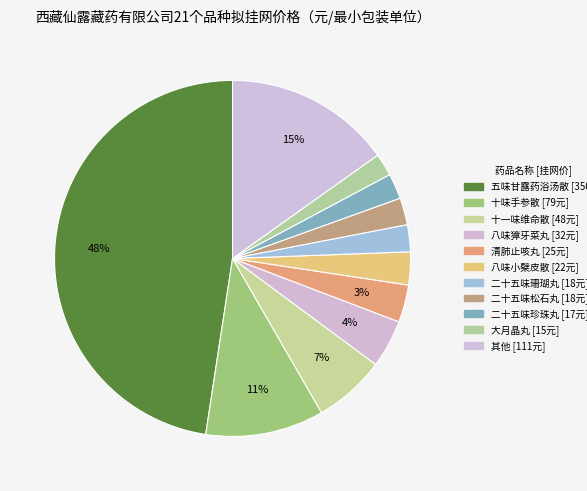

How many slices are in this pie chart?

11